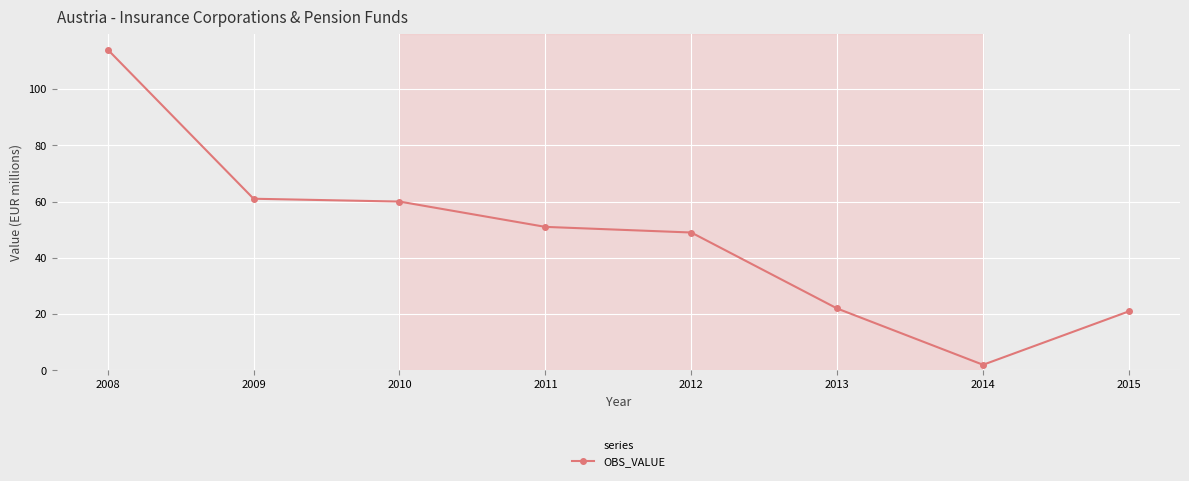

Rank the categories by value from lowest to highest.

2014, 2015, 2013, 2012, 2011, 2010, 2009, 2008